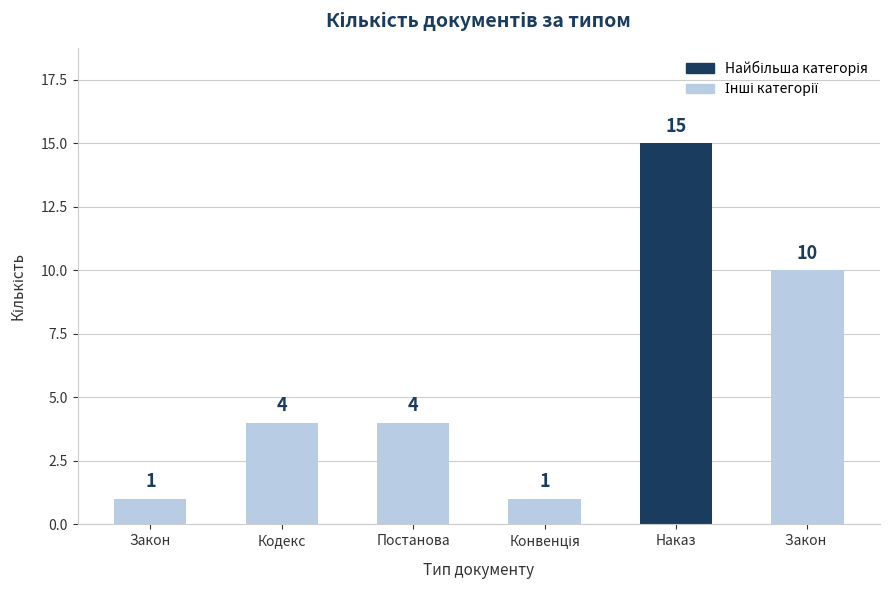

What position from the right is Закон?

6